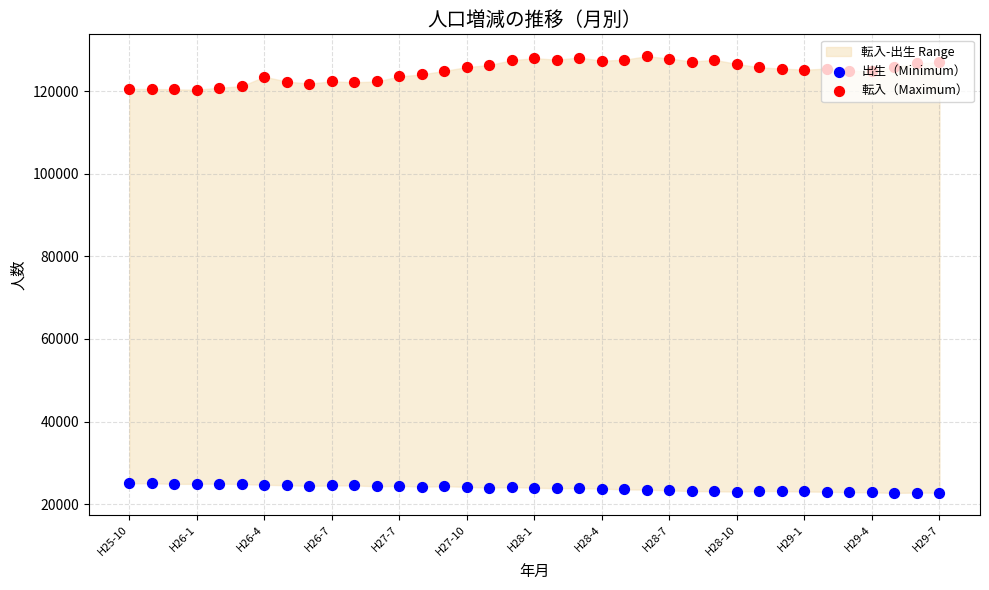

At how many categories does at least one series exceed 54209?

37